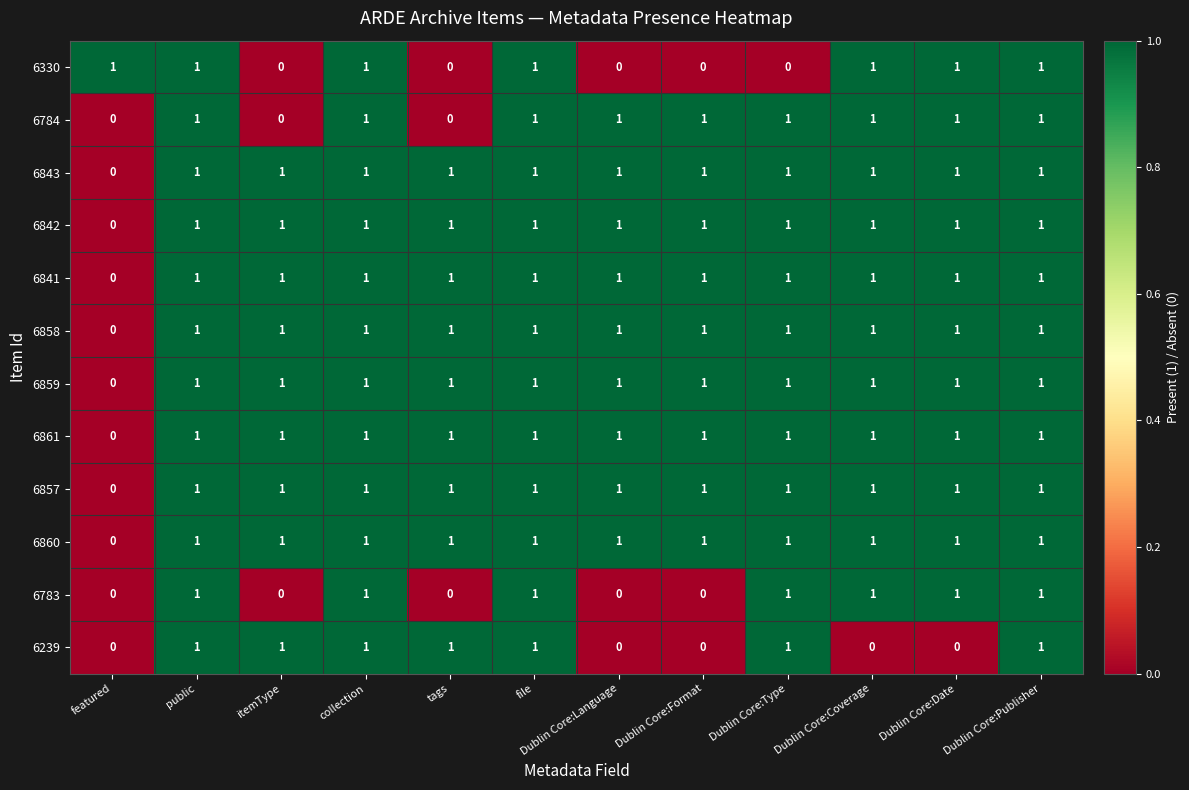

What is the sum of all 6841 values?

11